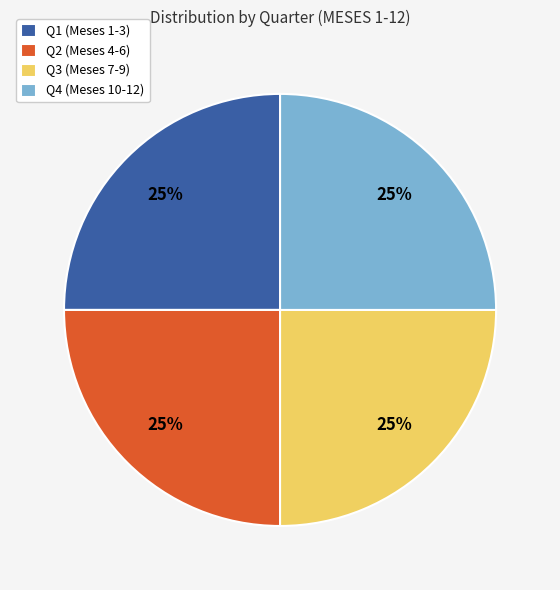

Approximately how many times larger is the value at Q1 (Meses 1-3) compared to Q4 (Meses 10-12)?

1.0